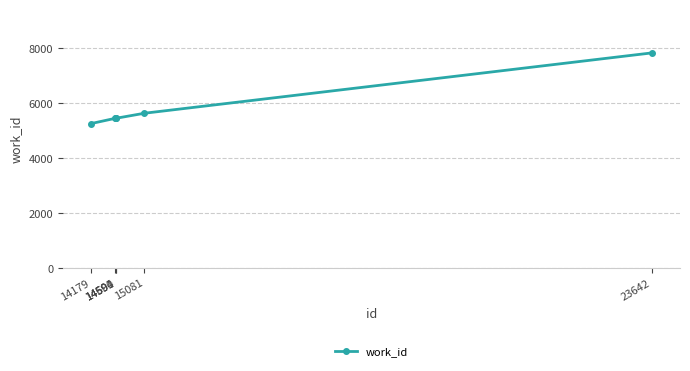

Reading left to right, list all the values displayed in this chart.

14179=5266	14591=5459	14594=5459	14600=5459	15081=5643	23642=7839